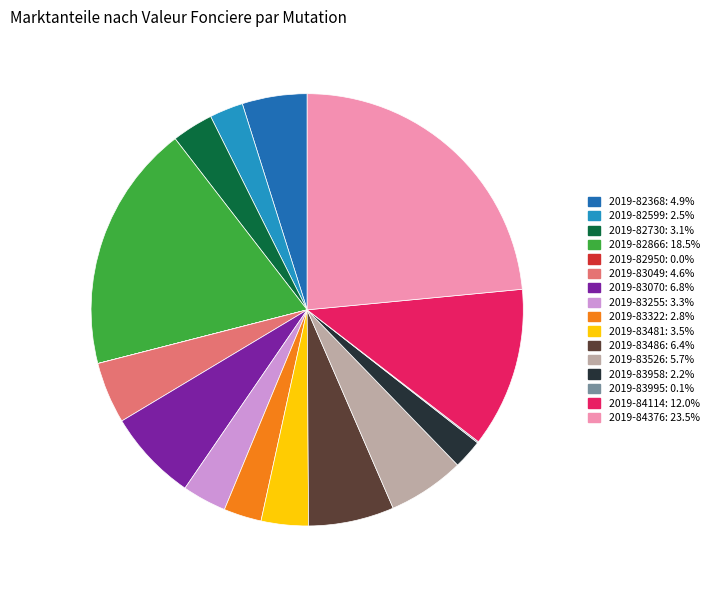

Approximately how many times larger is the value at 2019-83481 compared to 2019-84114?

0.3